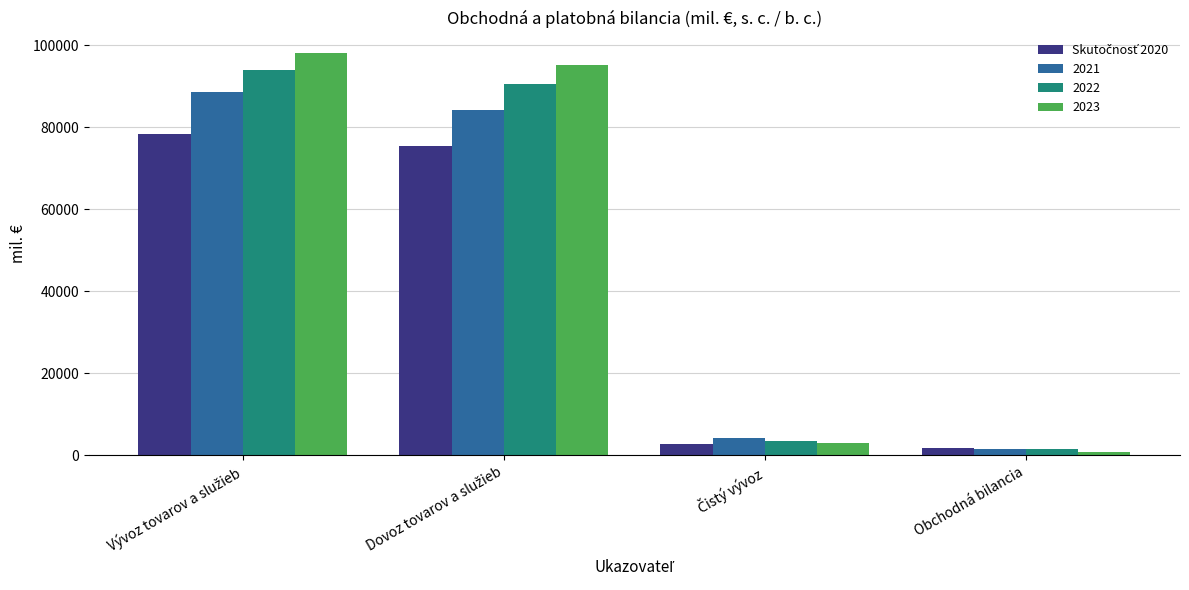

What is the difference between the maximum and minimum values in the 2023 series?

97340.0